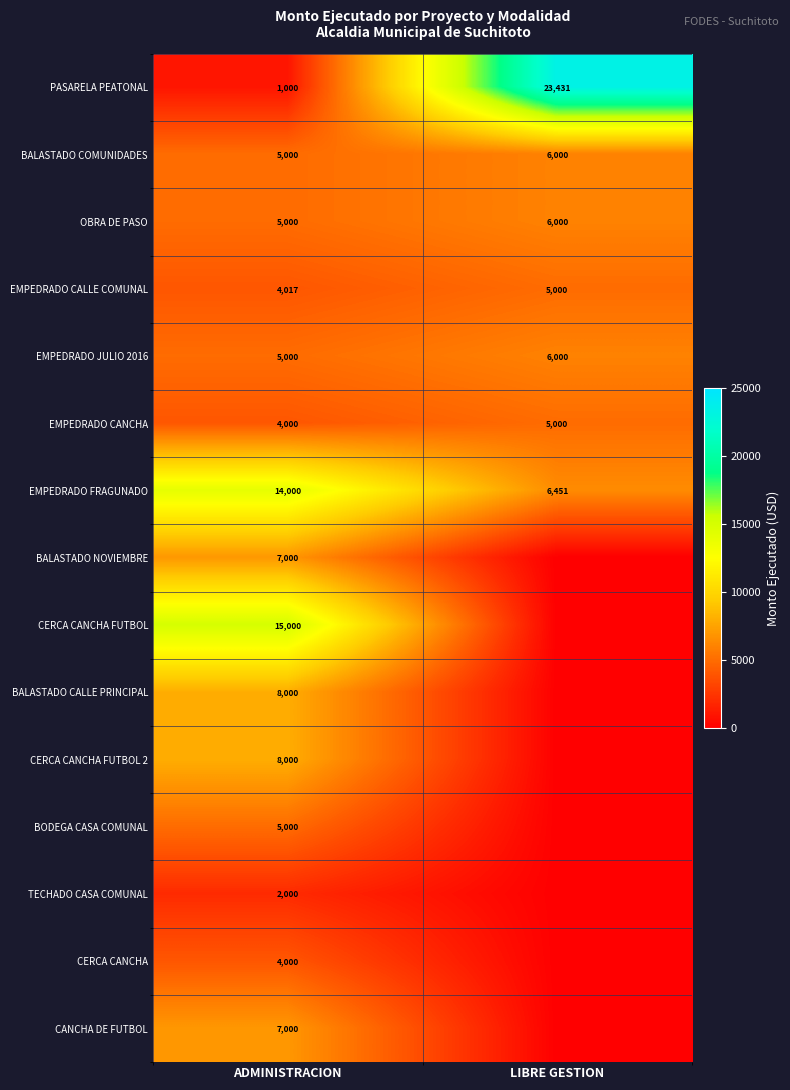

Where is OBRA DE PASO nearest to the value 5500?

ADMINISTRACION